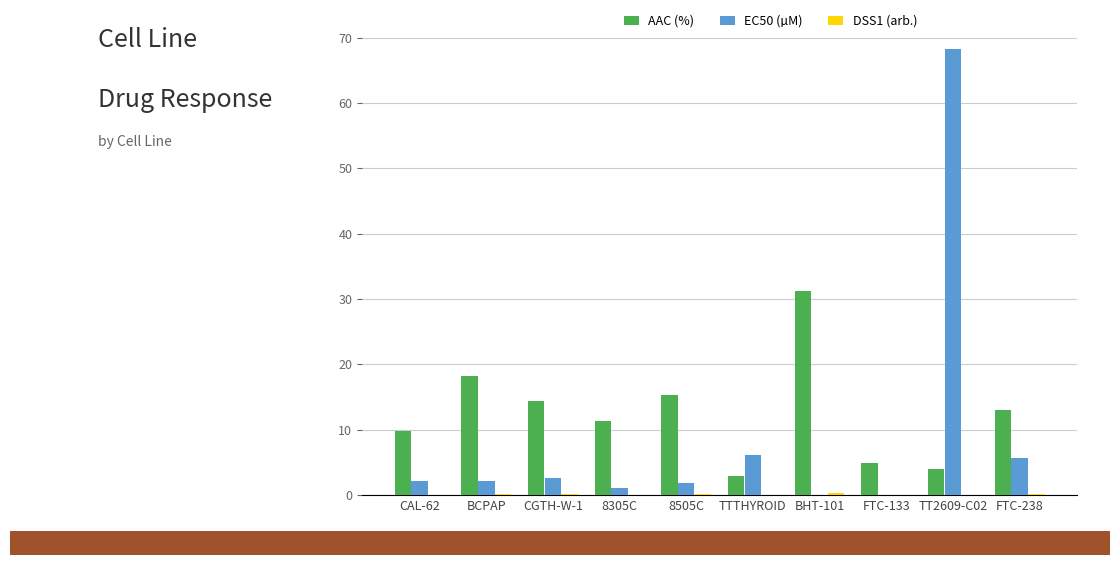

At which category is the sum across all series the highest?

TT2609-C02